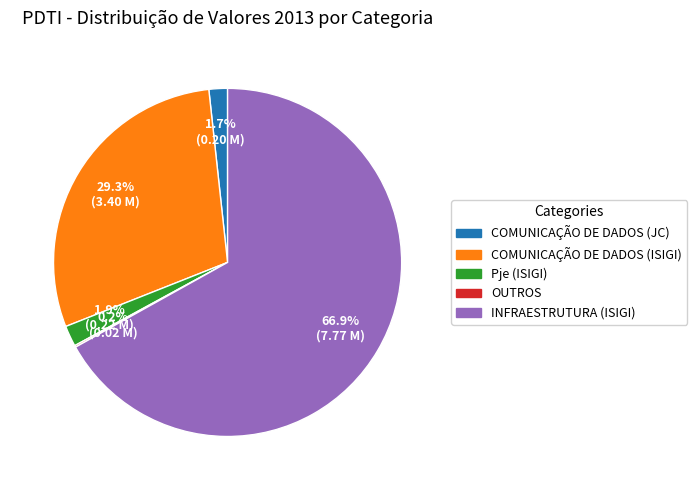

To the nearest percent, what is the difference between the INFRAESTRUTURA (ISIGI) and COMUNICAÇÃO DE DADOS (ISIGI) slice percentages?

38%